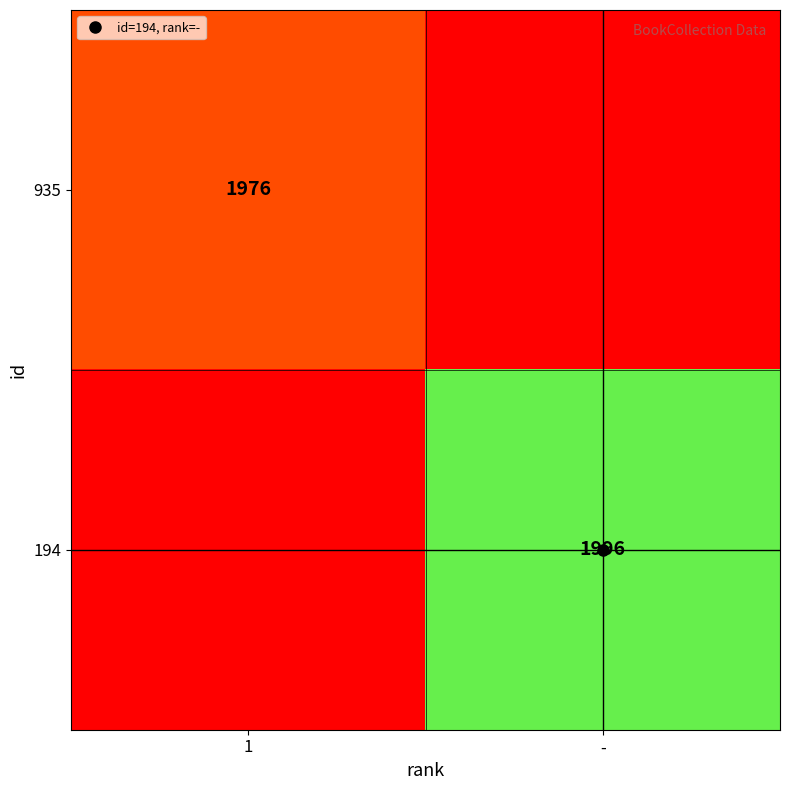

What is the spread (max minus min) of values at -?

1996